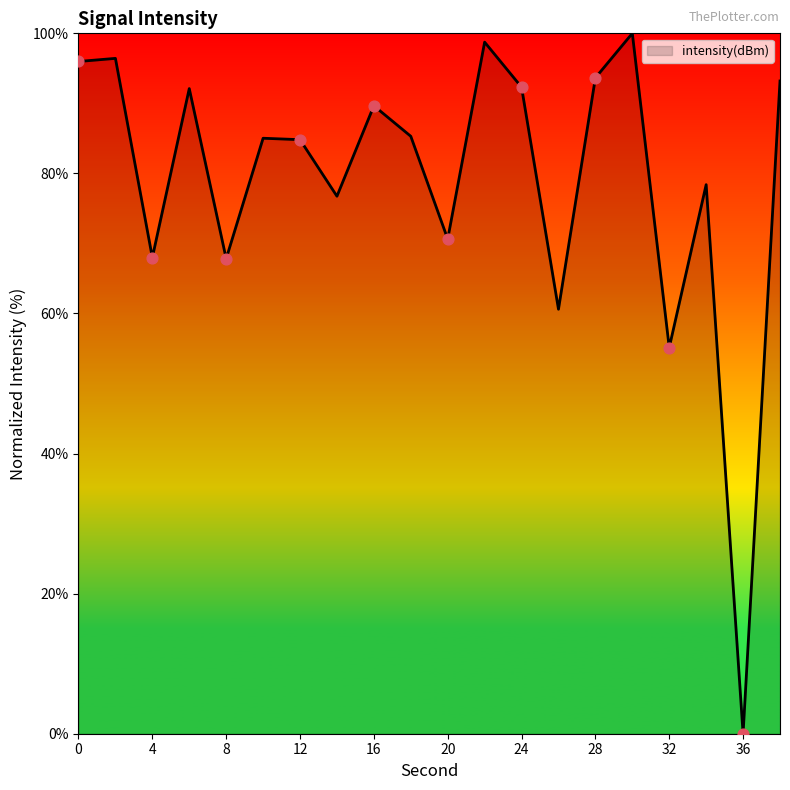

What is the greatest value displayed?

100.0